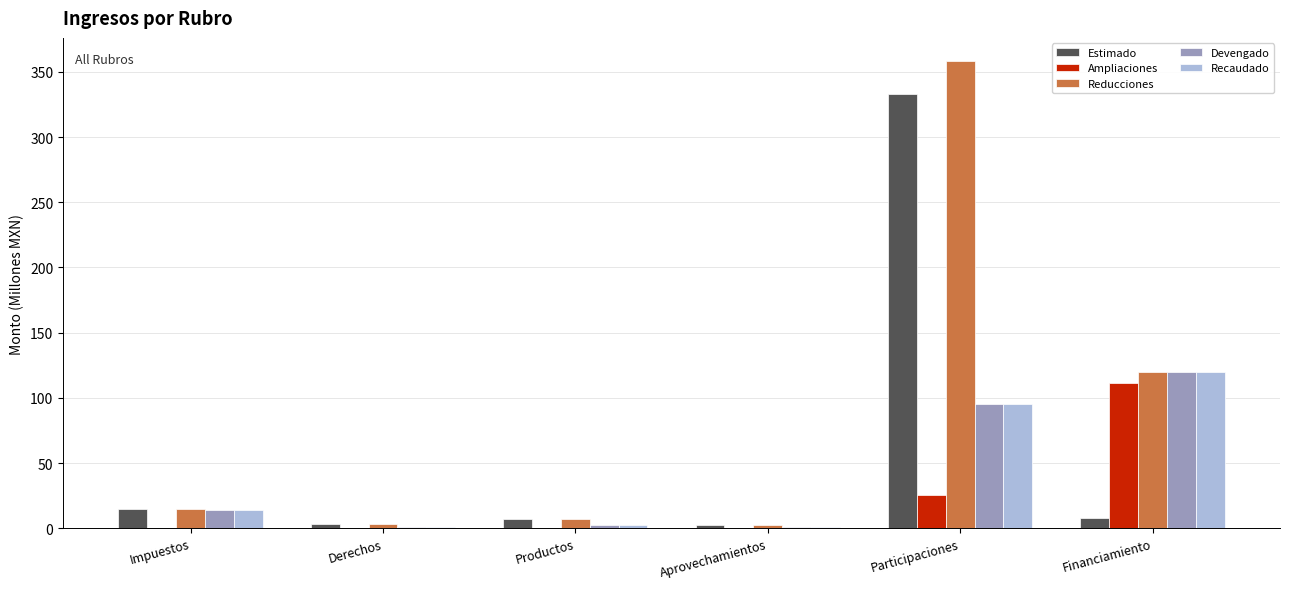

Which series changed the most between Aprovechamientos and Participaciones?

Reducciones